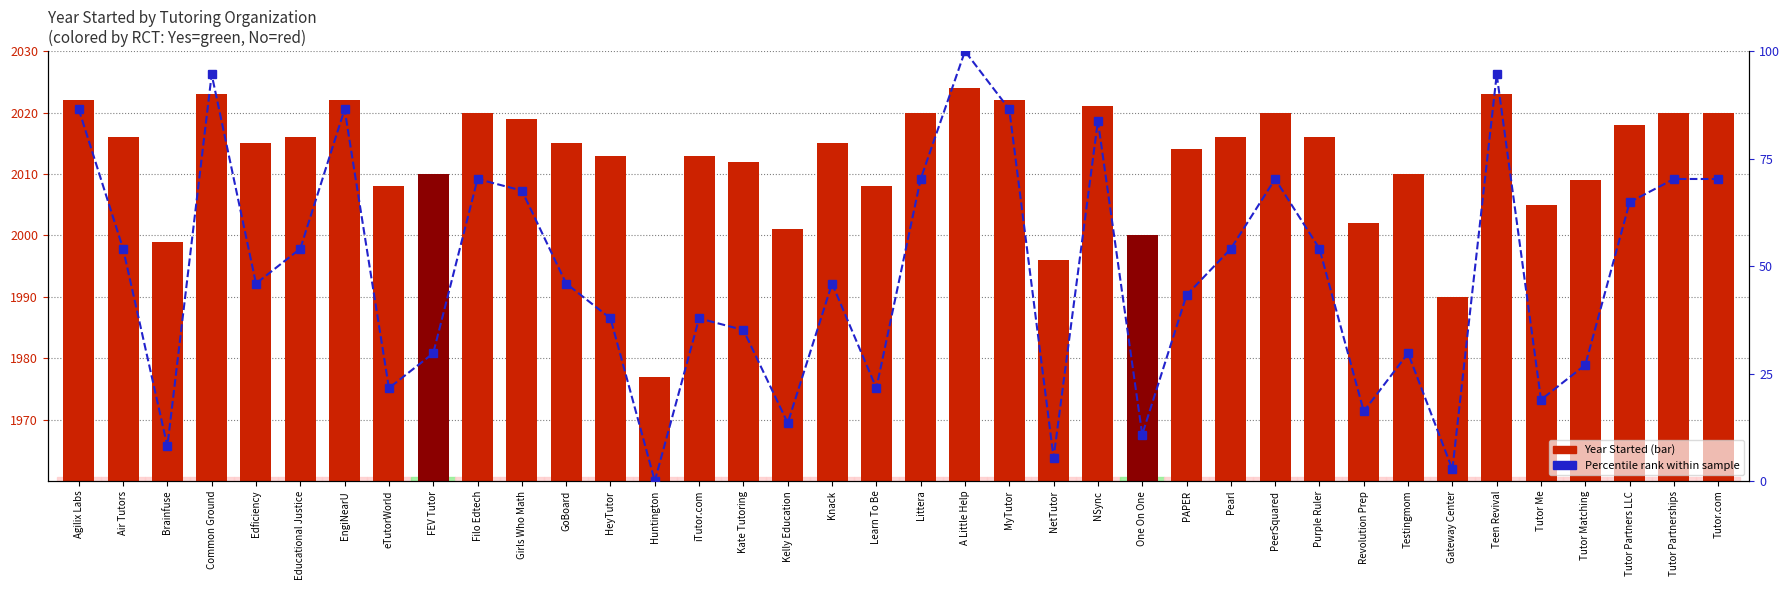

Does the chart contain stacked bars?

No